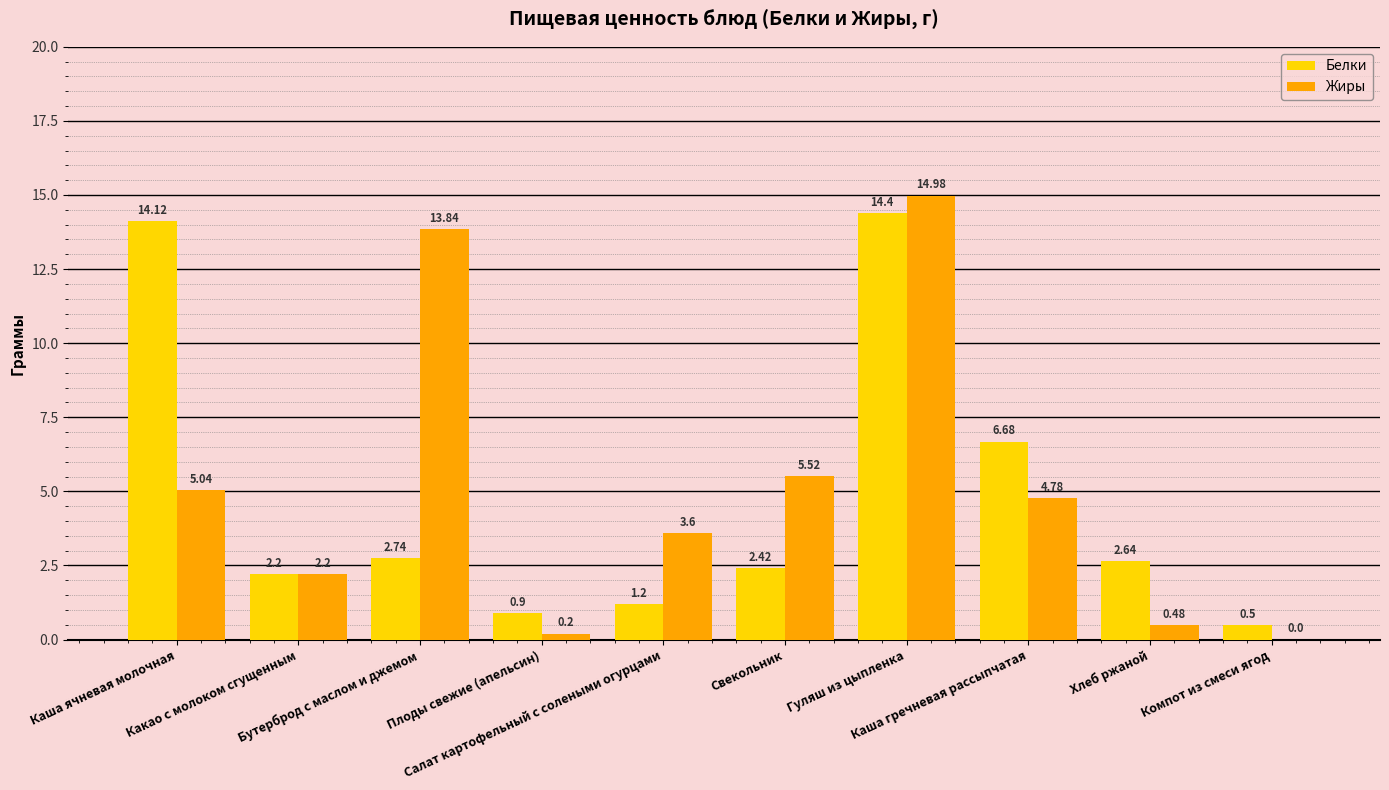

At Салат картофельный с солеными огурцами, list the series in order from largest to smallest.

Жиры, Белки